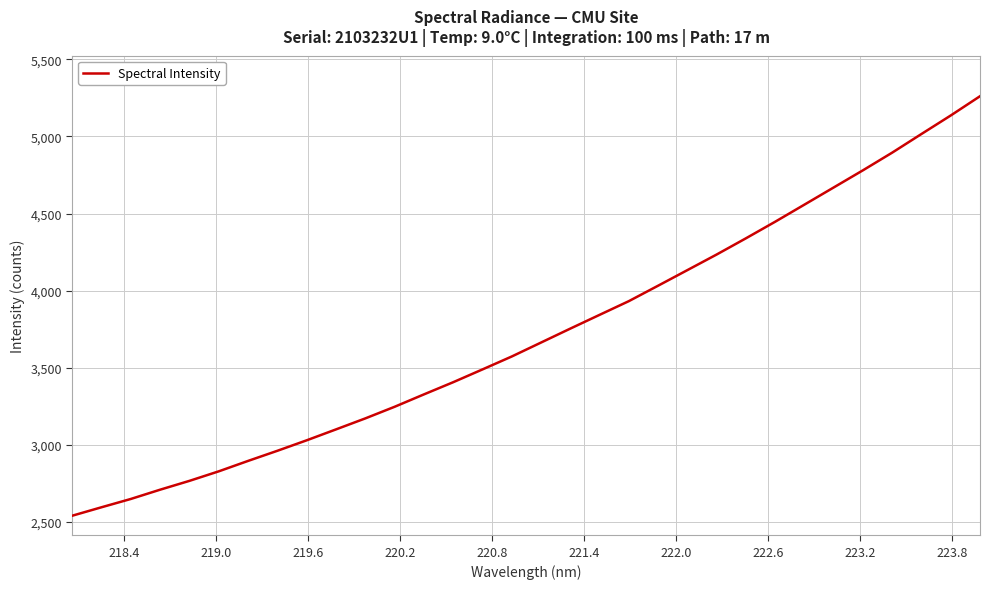

Reading left to right, transcribe all the data shown in this chart.

2538.7	2593.7	2647.5	2707.8	2765.1	2826.9	2894.5	2960.2	3028.2	3099.0	3170.4	3245.8	3326.1	3405.2	3488.3	3572.2	3662.7	3753.2	3842.5	3931.5	4031.8	4132.9	4234.2	4339.3	4446.9	4557.9	4669.4	4780.7	4895.4	5016.3	5136.3	5261.3